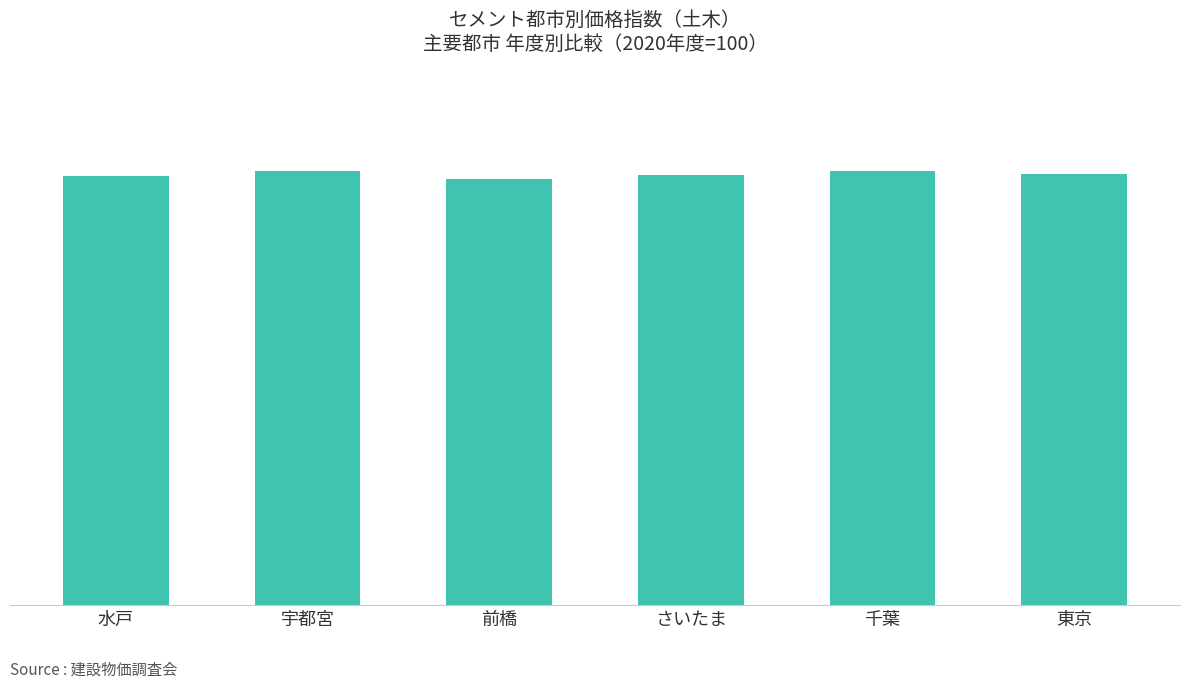

Which label corresponds to the smallest value in the chart?

前橋